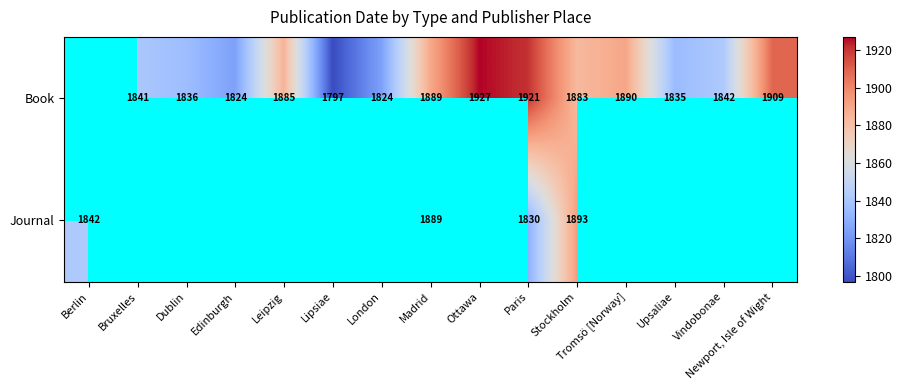

Is it true that Book equals 1909 at Newport, Isle of Wight?

True